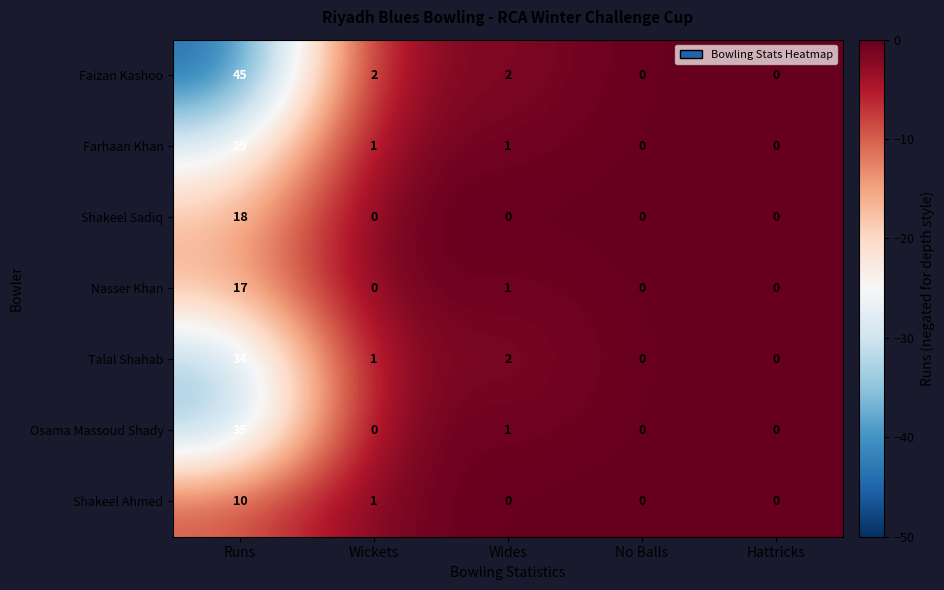

Rank the series by their maximum value, from highest to lowest.

Faizan Kashoo, Osama Massoud Shady, Talal Shahab, Farhaan Khan, Shakeel Sadiq, Nasser Khan, Shakeel Ahmed